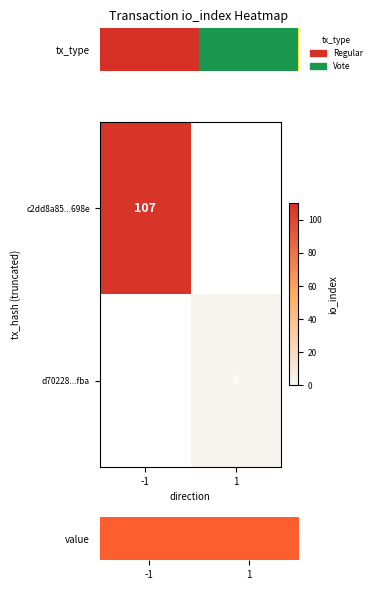

The c2dd8a85...698e series shows 107 at -1. True or false?

True